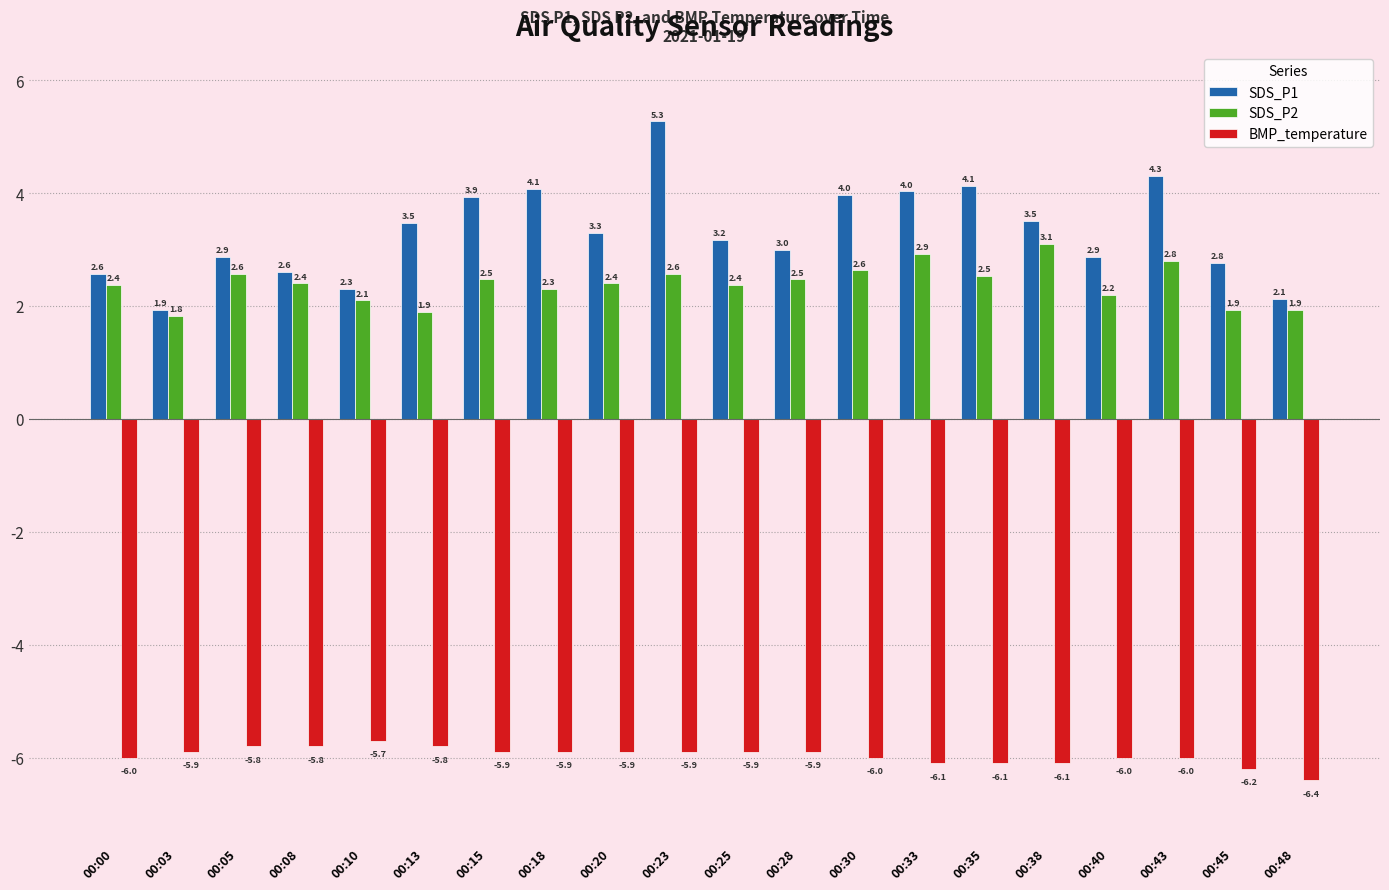

What is the sum of the SDS_P2 values at 00:33 and 00:18?

5.2